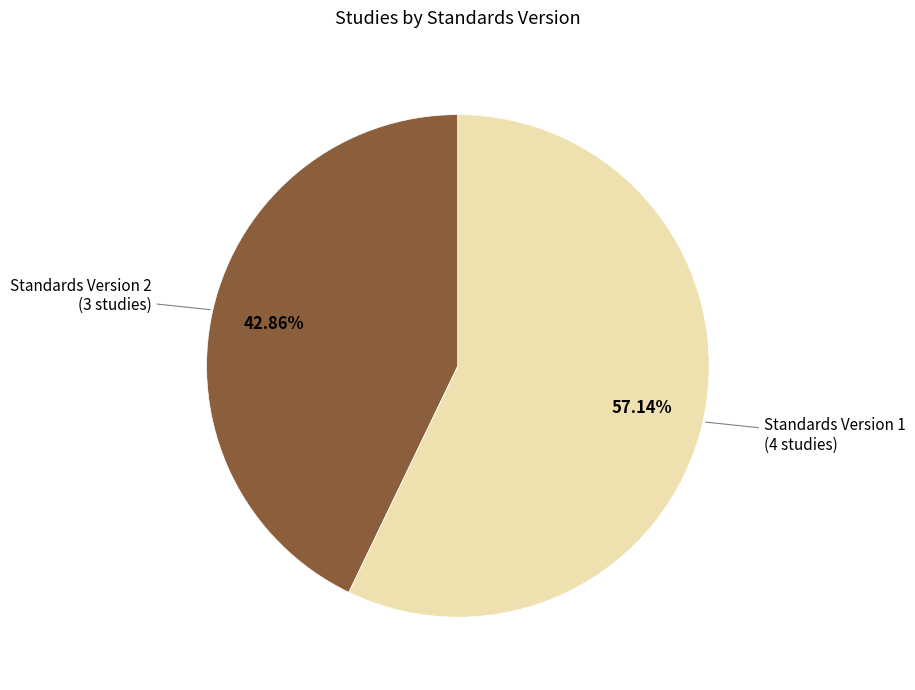

Is there a majority slice in this chart?

Yes